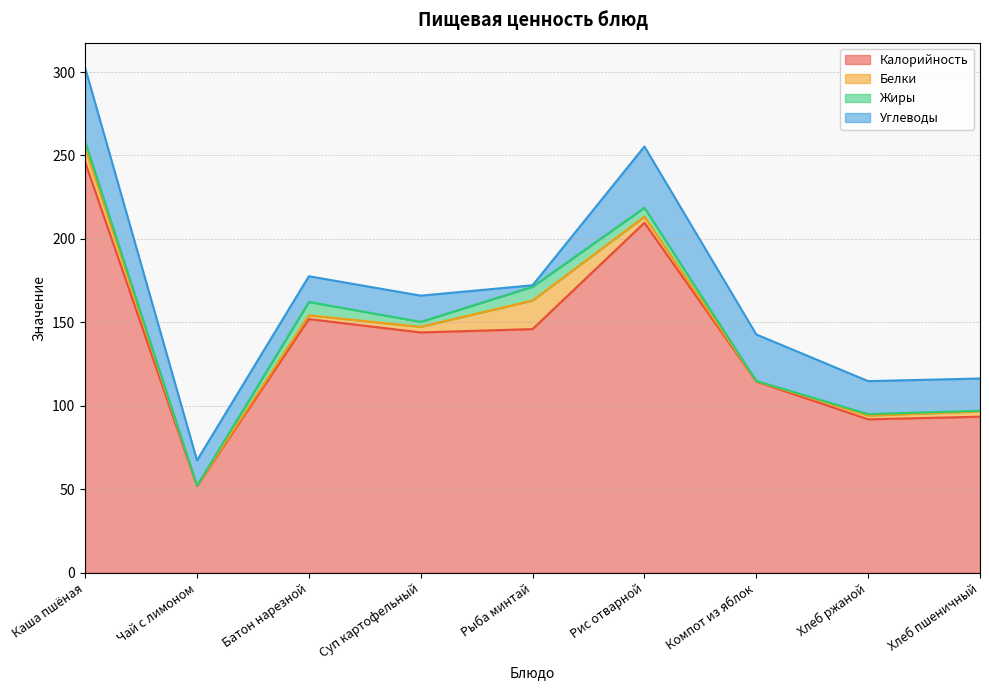

At how many categories does at least one series exceed 96?

6